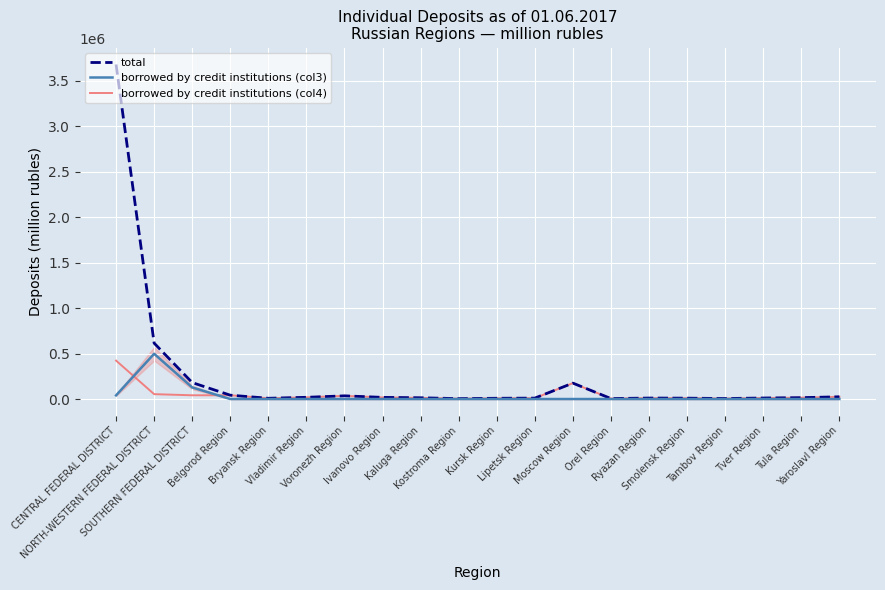

At how many categories does at least one series exceed 1219177?

1